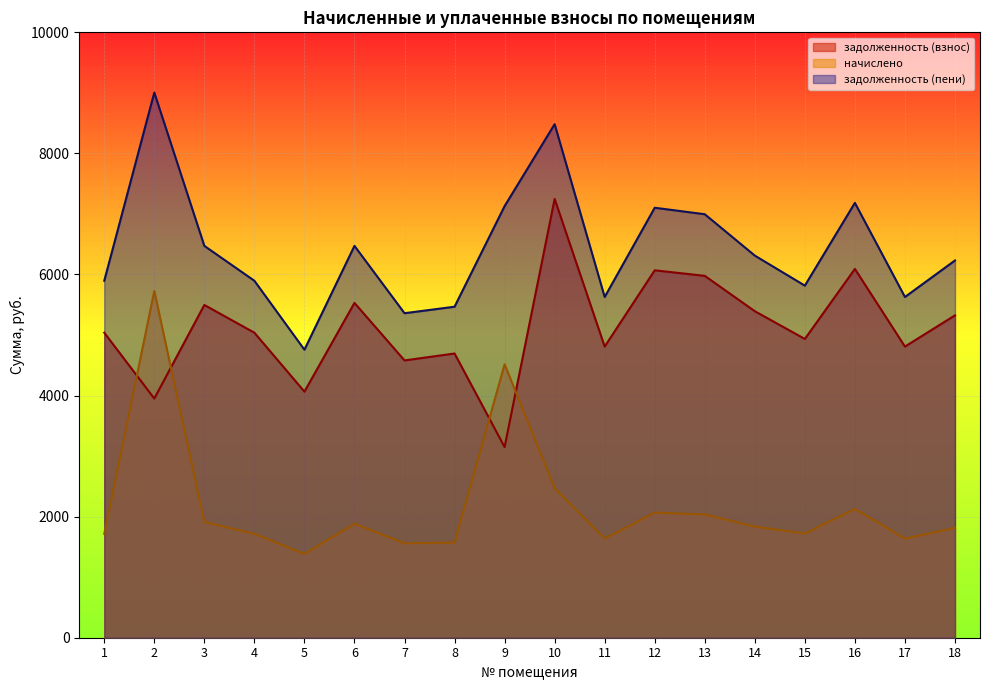

What is the total value across all series at 6?

13887.2